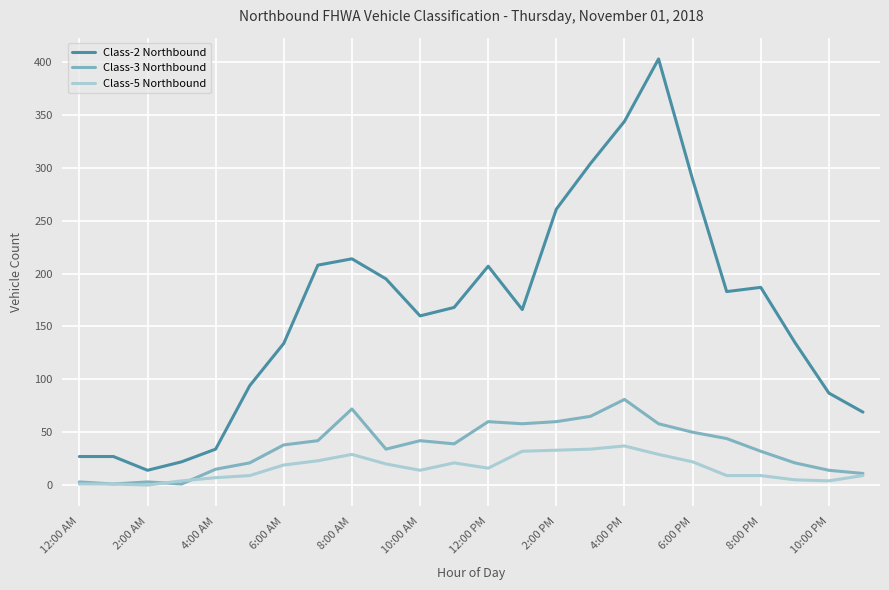

What is the average value of the Class-2 Northbound series?

164